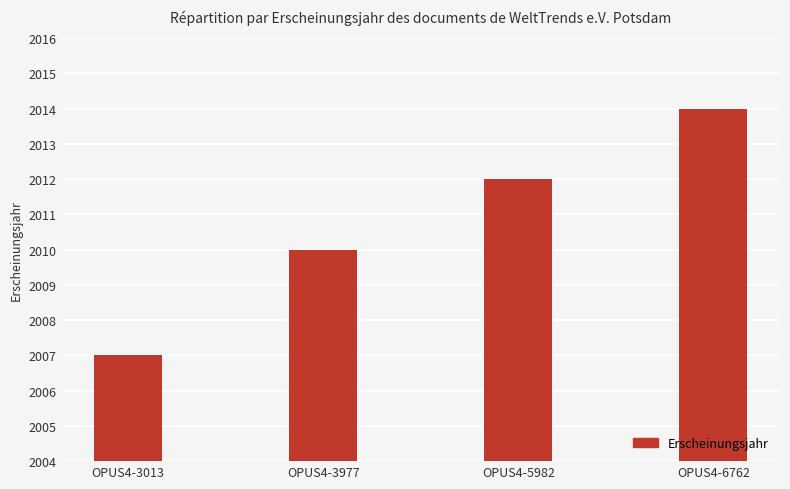

Is it true that the value at OPUS4-3013 is 2840?

False